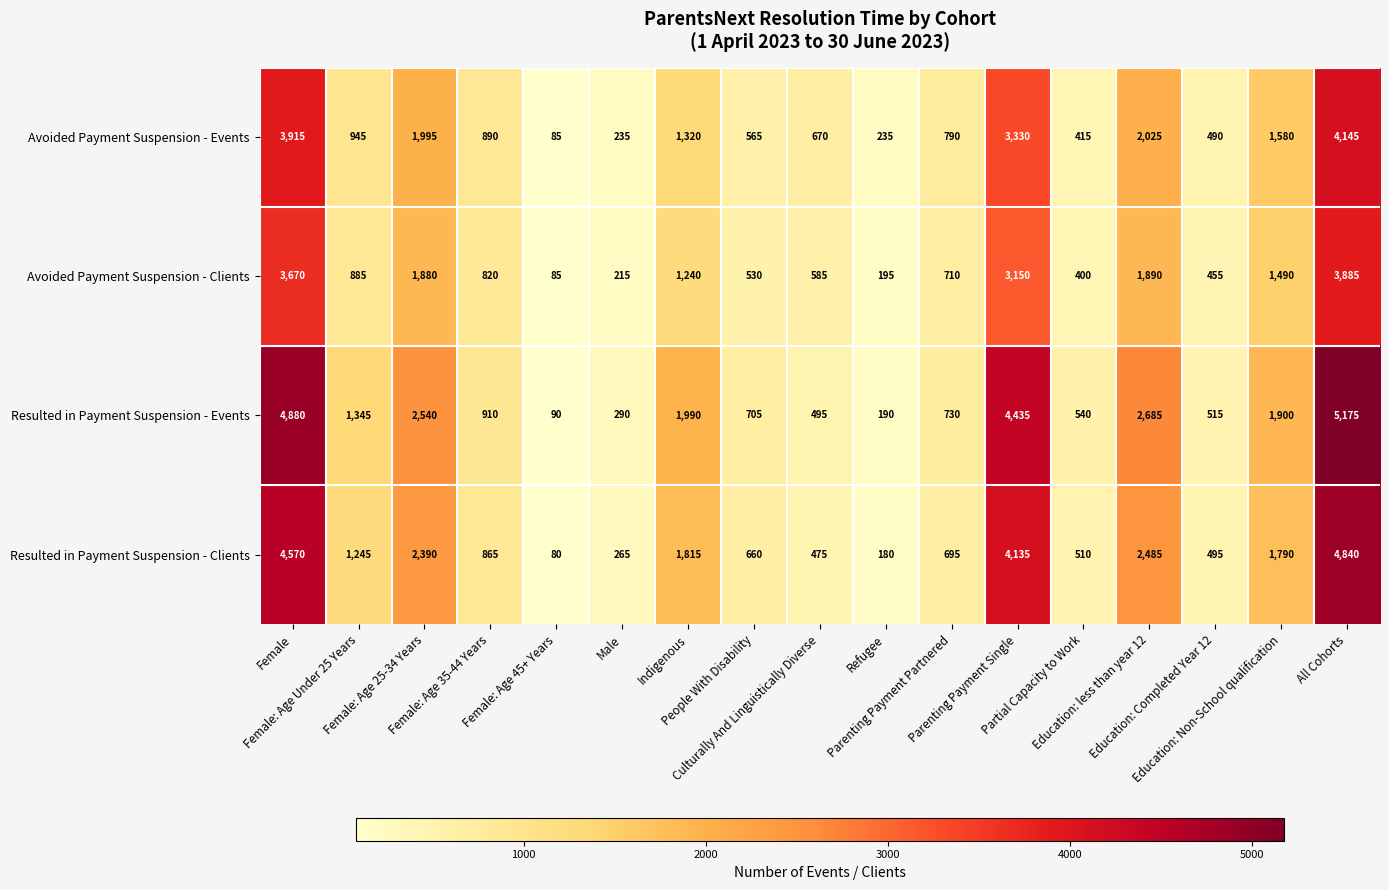

What is the average value of the Resulted in Payment Suspension - Events series?

1730